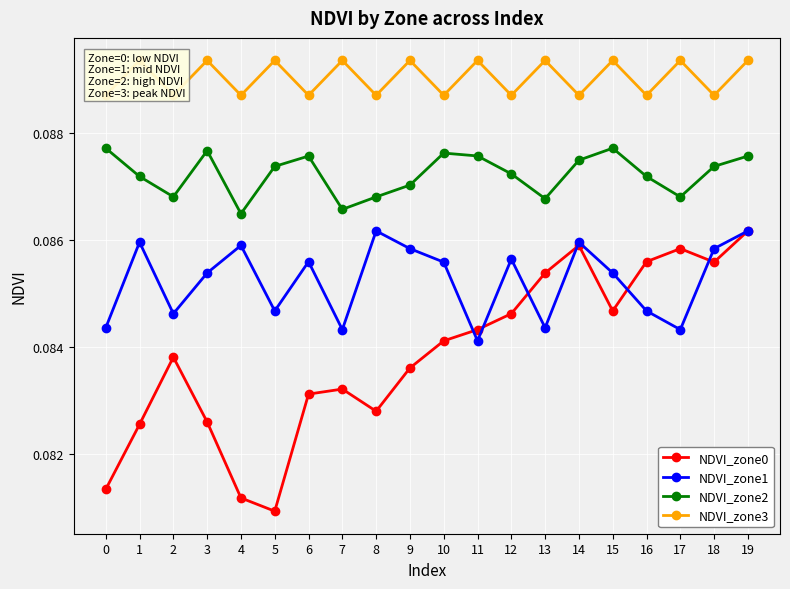

What is the sum of all NDVI_zone1 values?

1.7